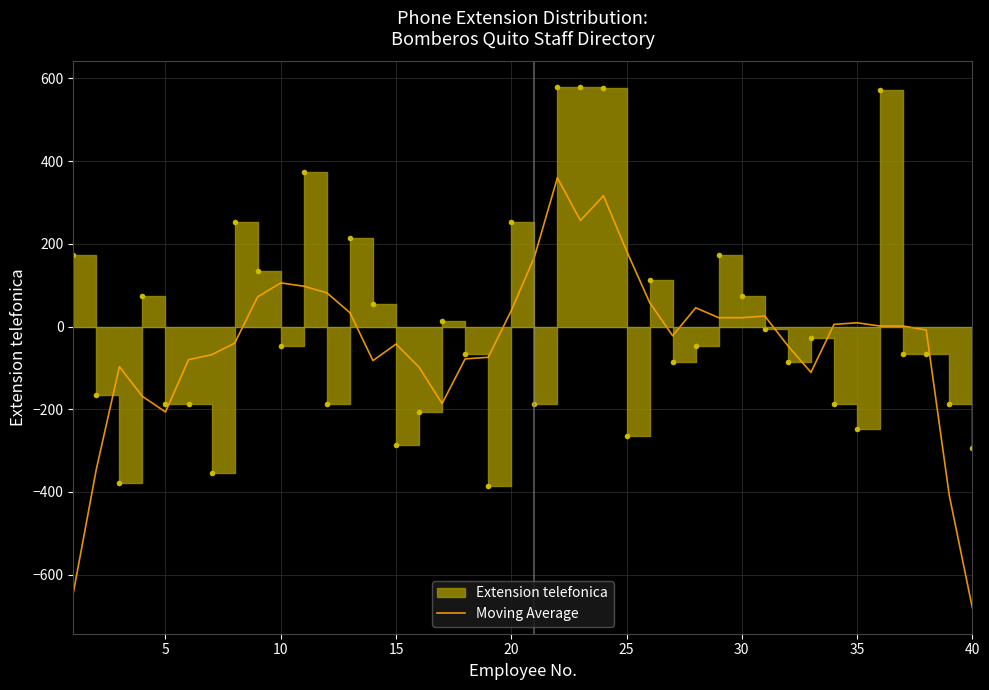

What is the minimum value for Moving Average?

-680.3